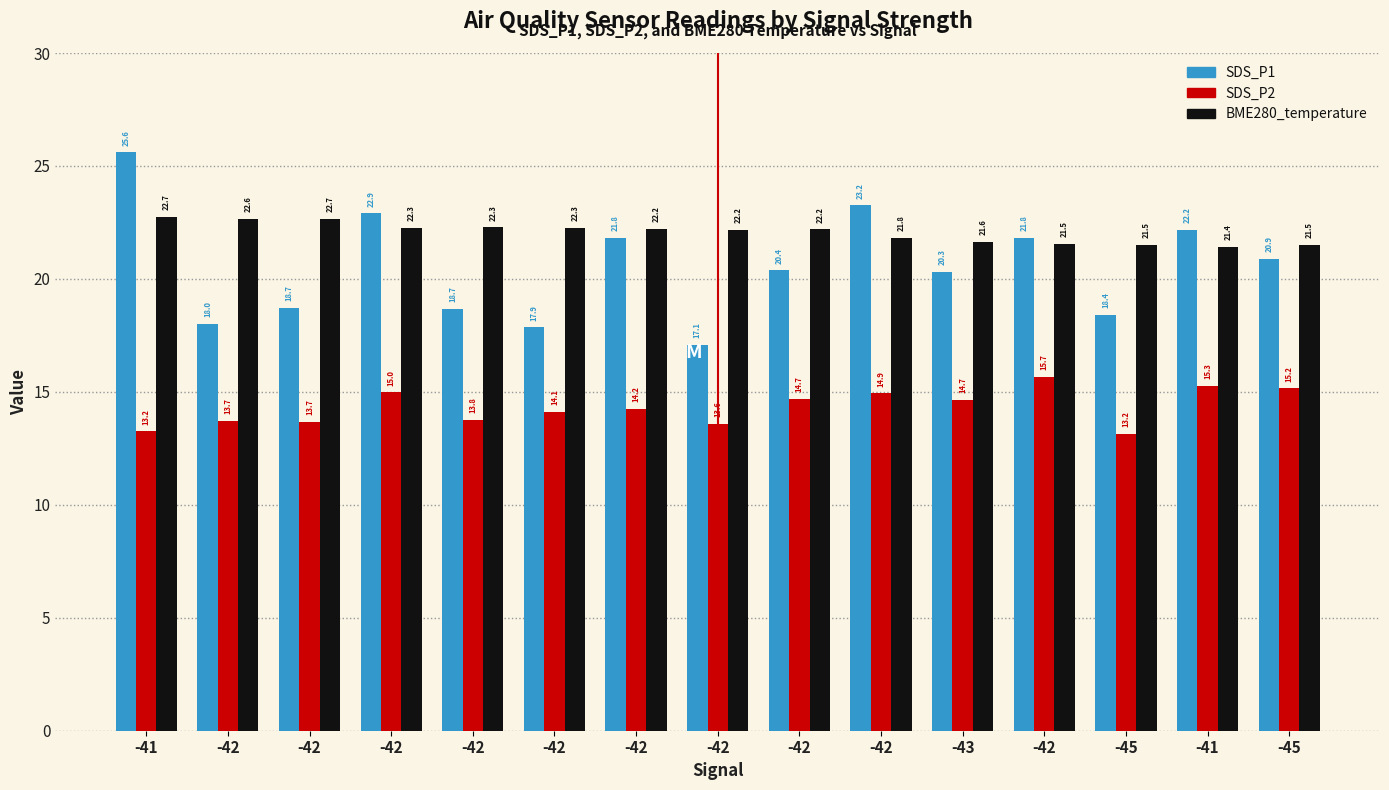

What is the lowest value of the BME280_temperature series?

21.4